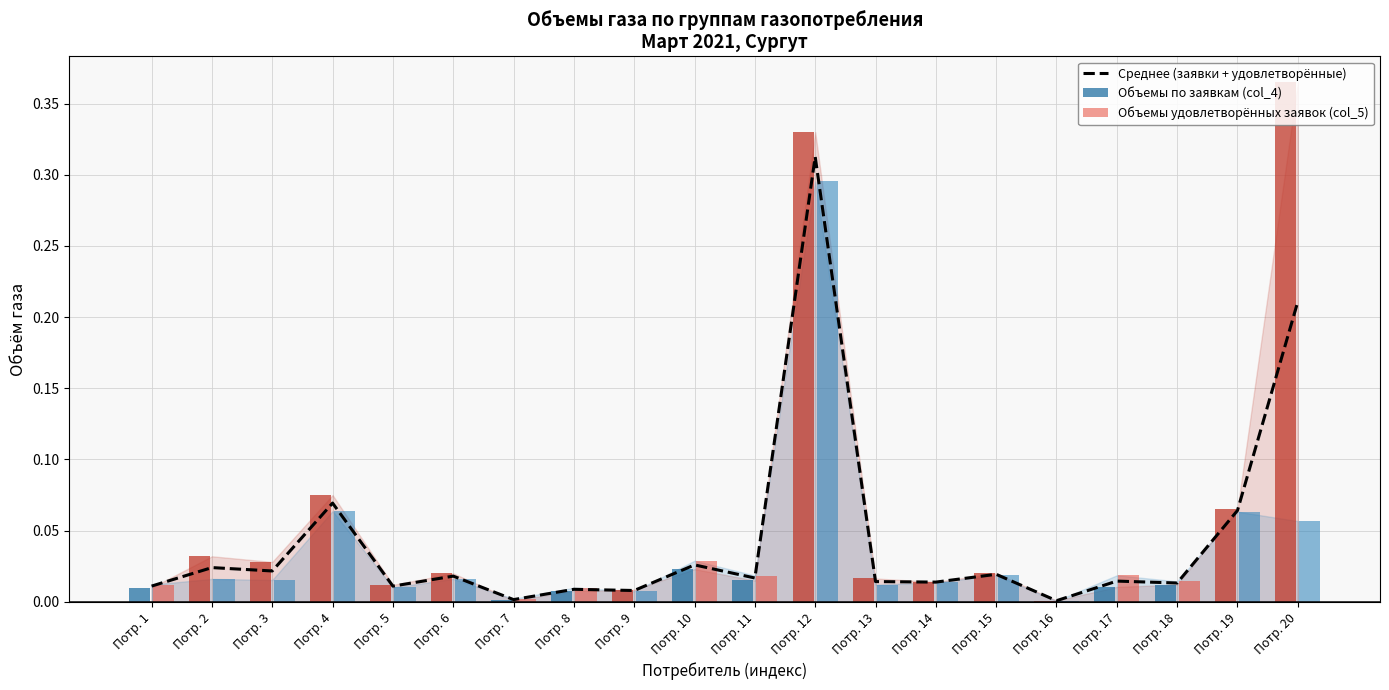

What is the difference between the Объемы по заявкам (col_4) values at Потр. 12 and Потр. 4?

0.3